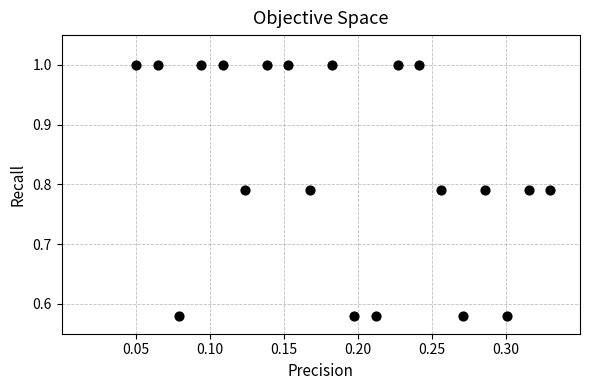

What is the range of X values (max minus min)?

0.3